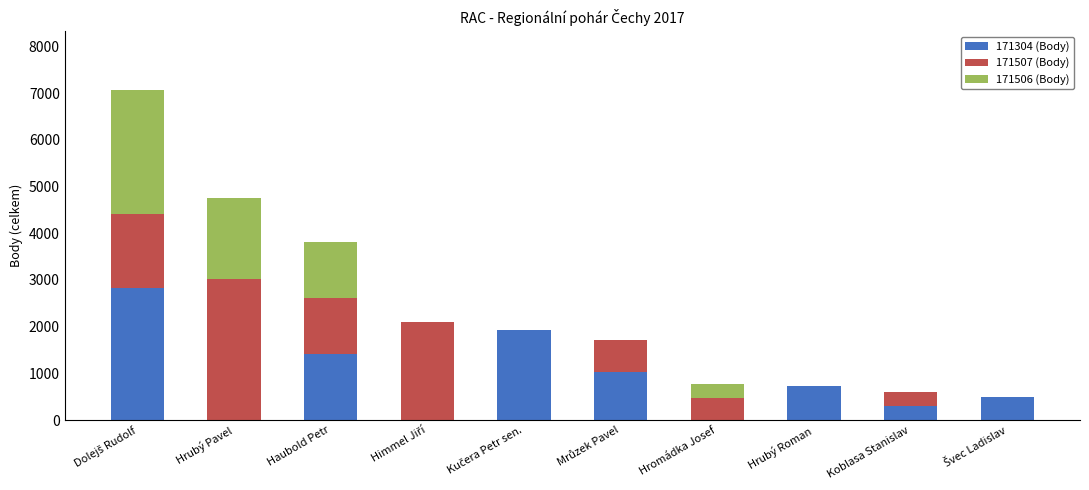

The 171304 (Body) series shows 1865 at Hromádka Josef. True or false?

False